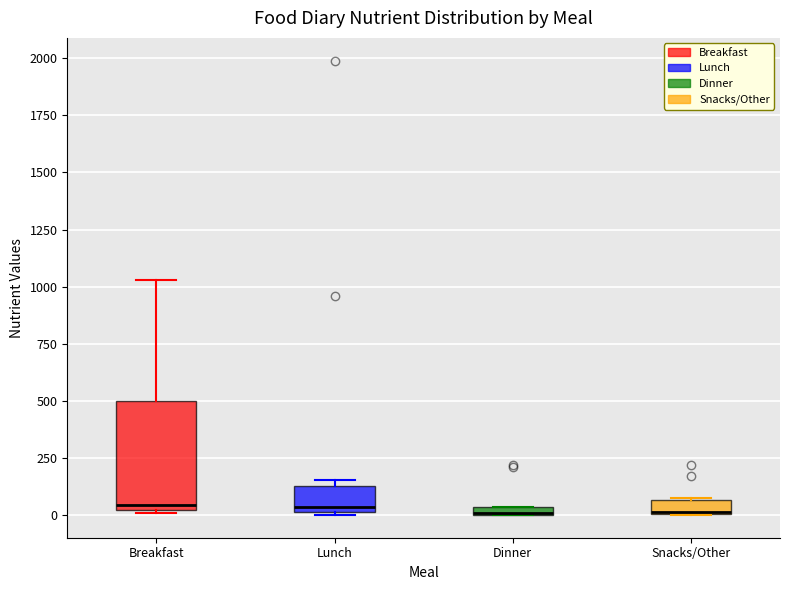

Where is the lower edge of the box for Breakfast on the y-axis? The values are not printed on the chart, so give them approximately, as read against the axis.

0